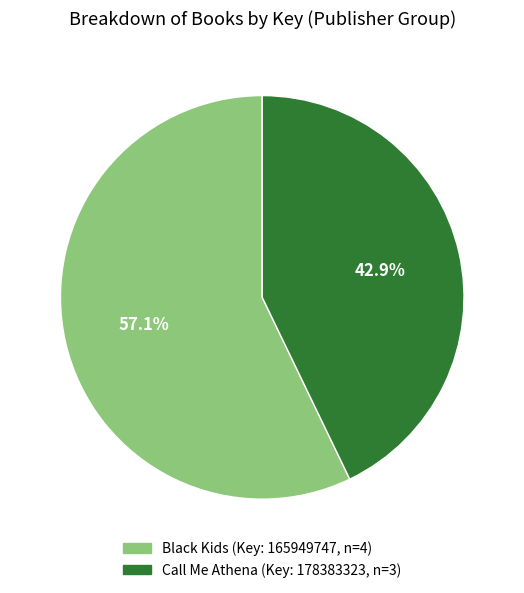

How many slices are in this pie chart?

2